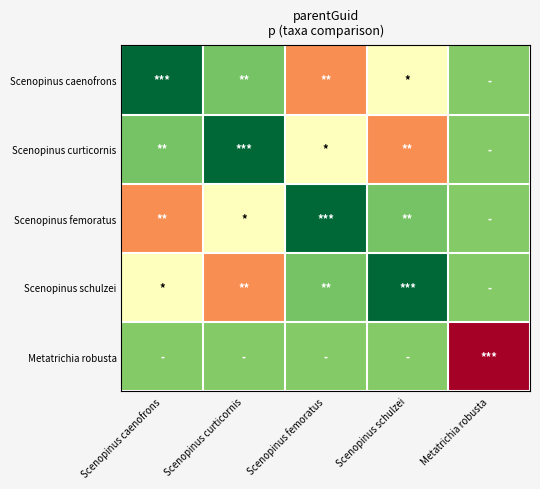

At how many categories does at least one series exceed 0?

5